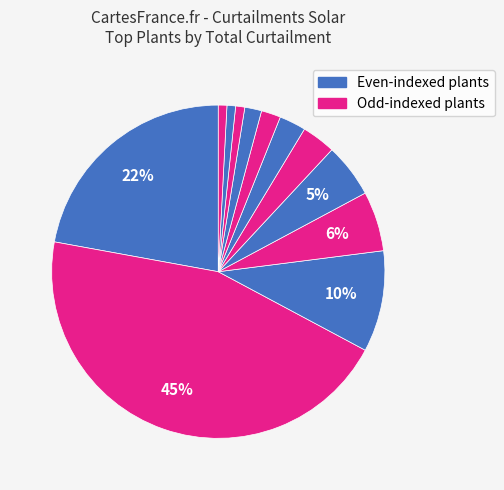

Does any single category account for the majority?

No